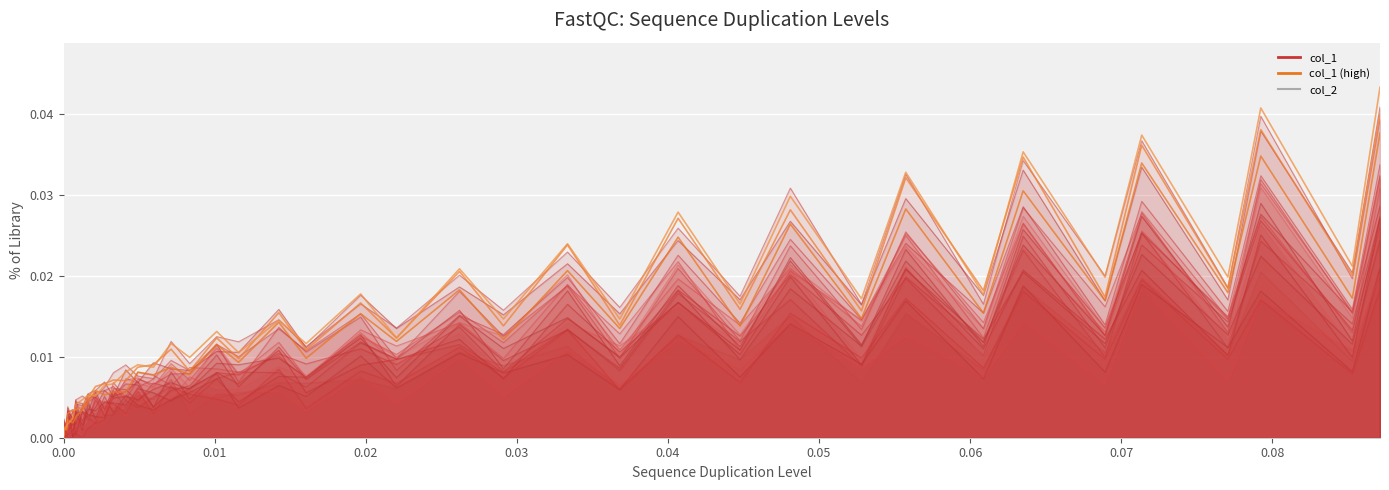

At which category is the sum across all series the highest?

39